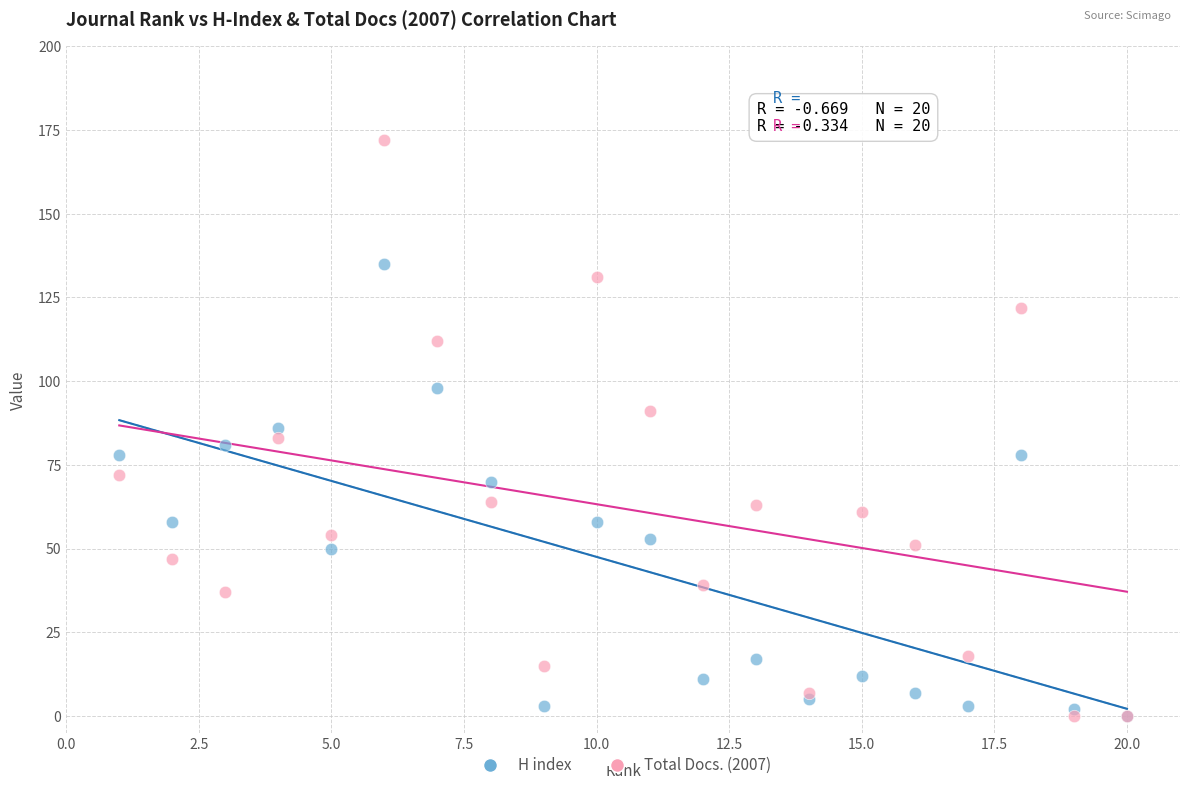

What are all the series names shown in the legend?

H index, Total Docs. (2007)